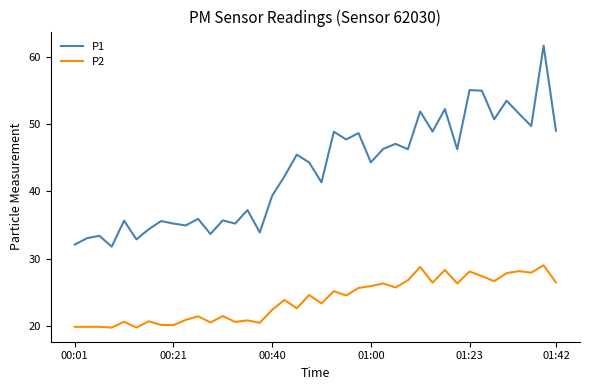

What is the smallest value displayed?

19.7